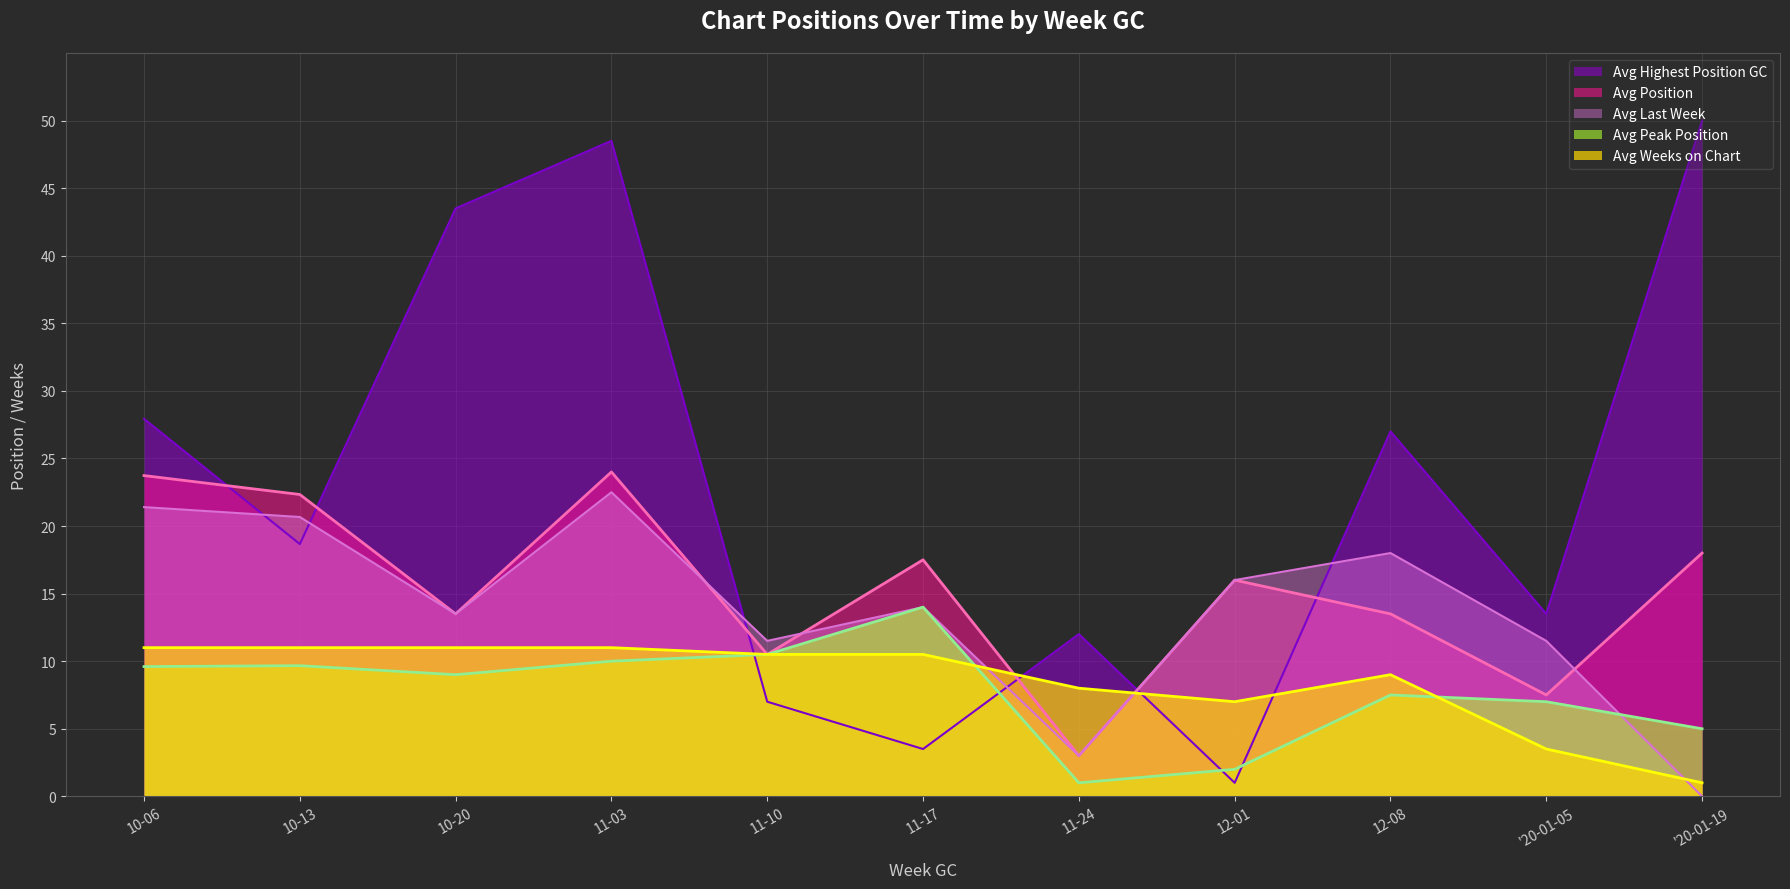

True or false: Avg Peak Position has a value of 19.8 at 11-17.

False